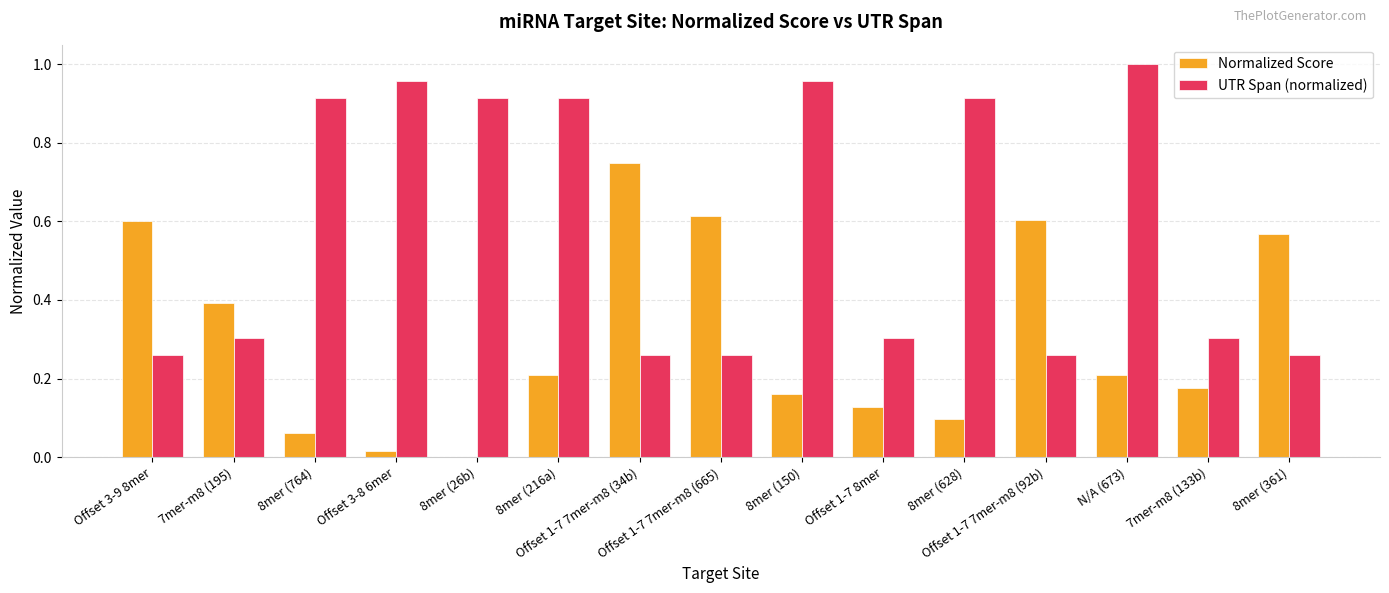

Which series has the largest total across all categories?

UTR Span (normalized)